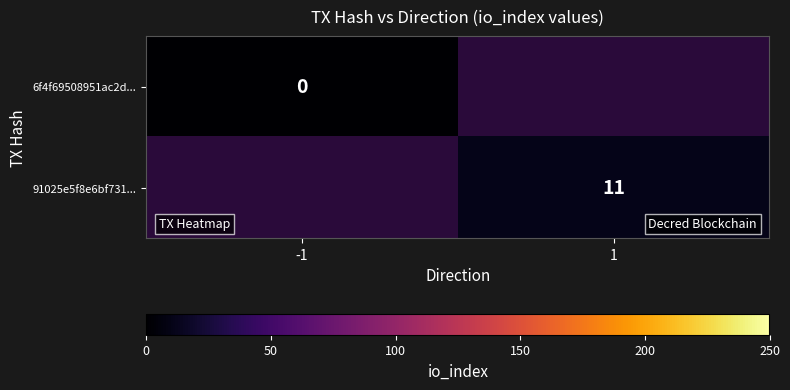

Is the value of 6f4f69508951ac2d... at -1 greater than the value of 91025e5f8e6bf731... at 1?

No